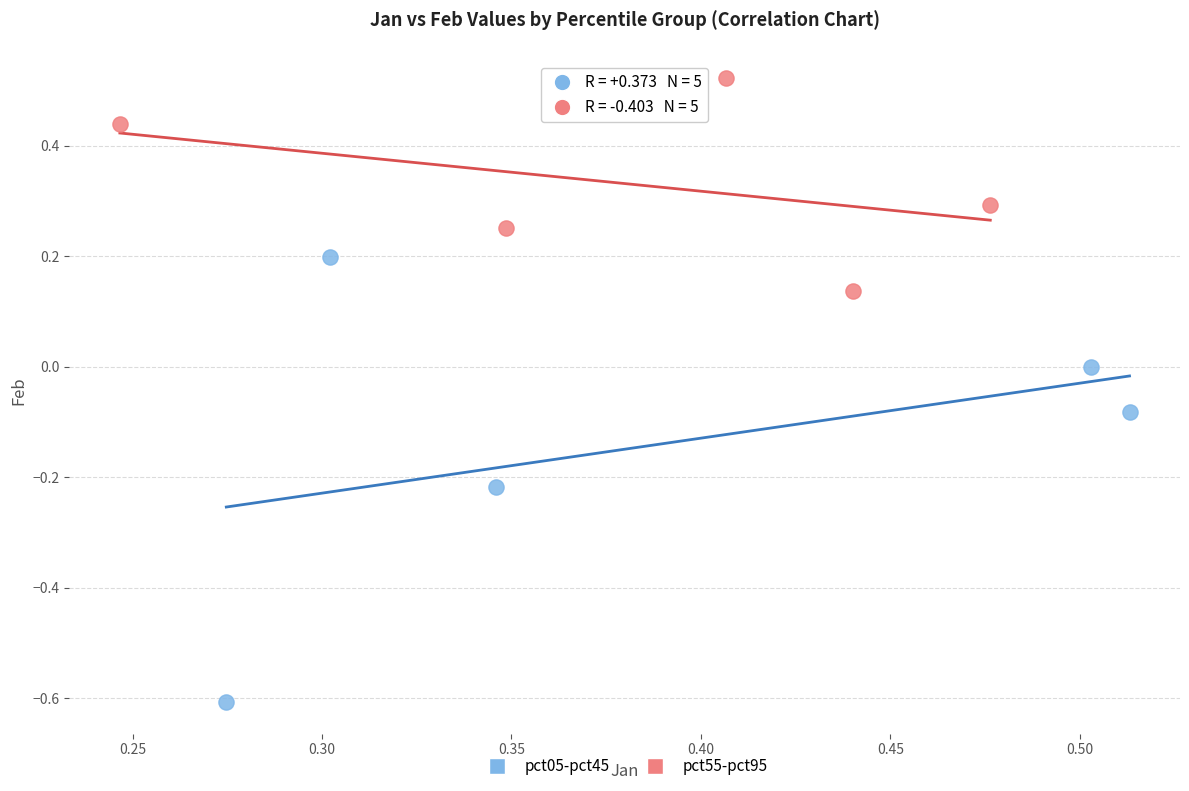

Which series reaches the maximum Y coordinate?

pct55-pct95